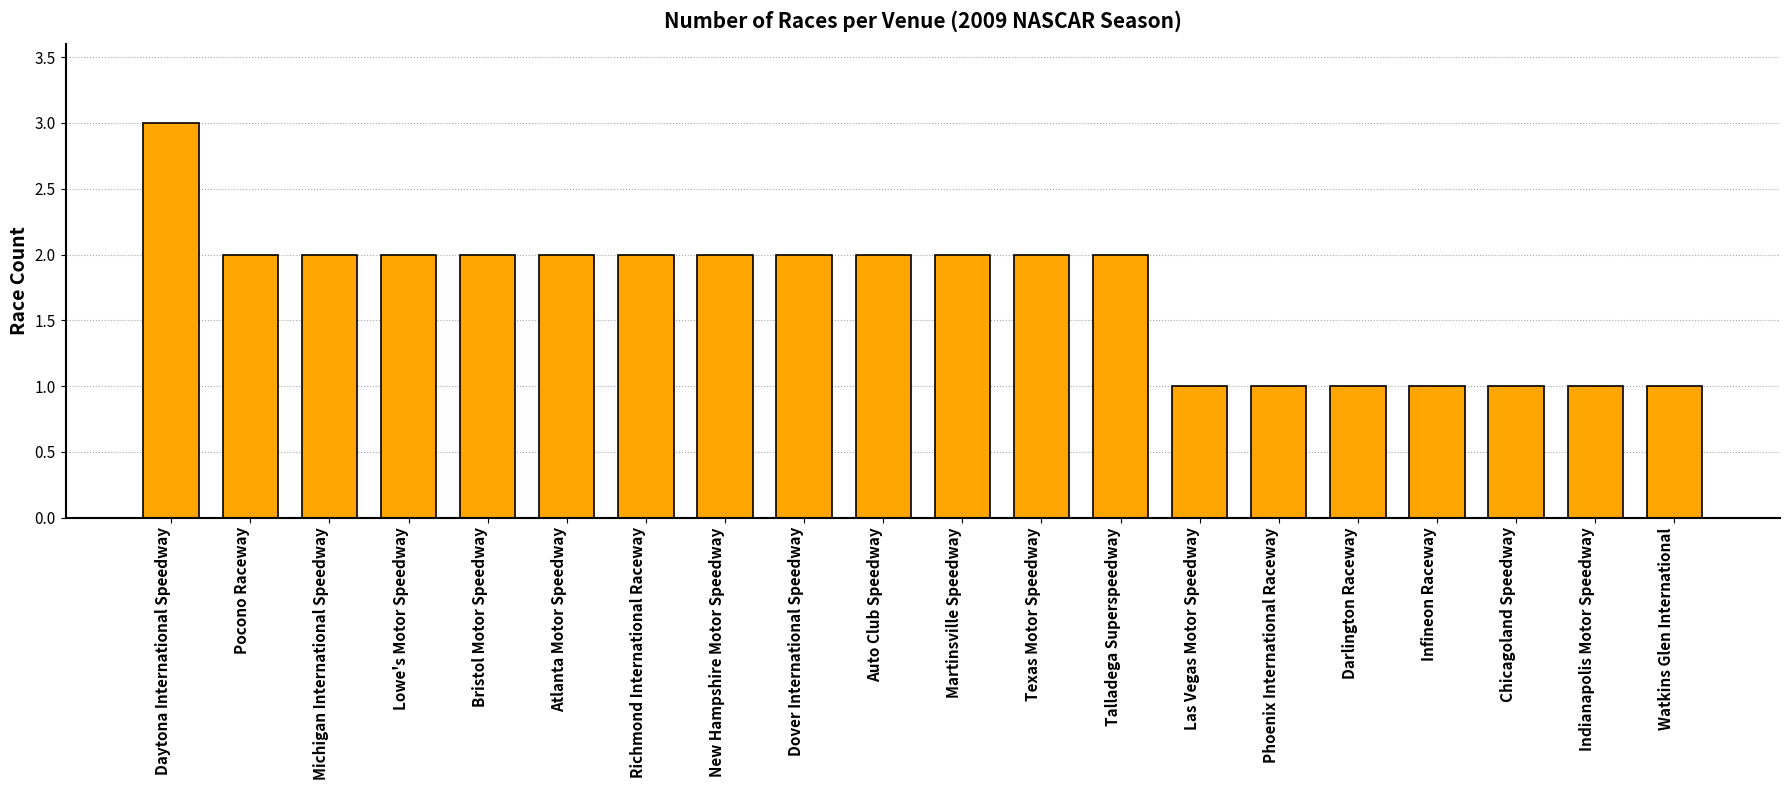

What is the difference between the second highest and second lowest values?

1